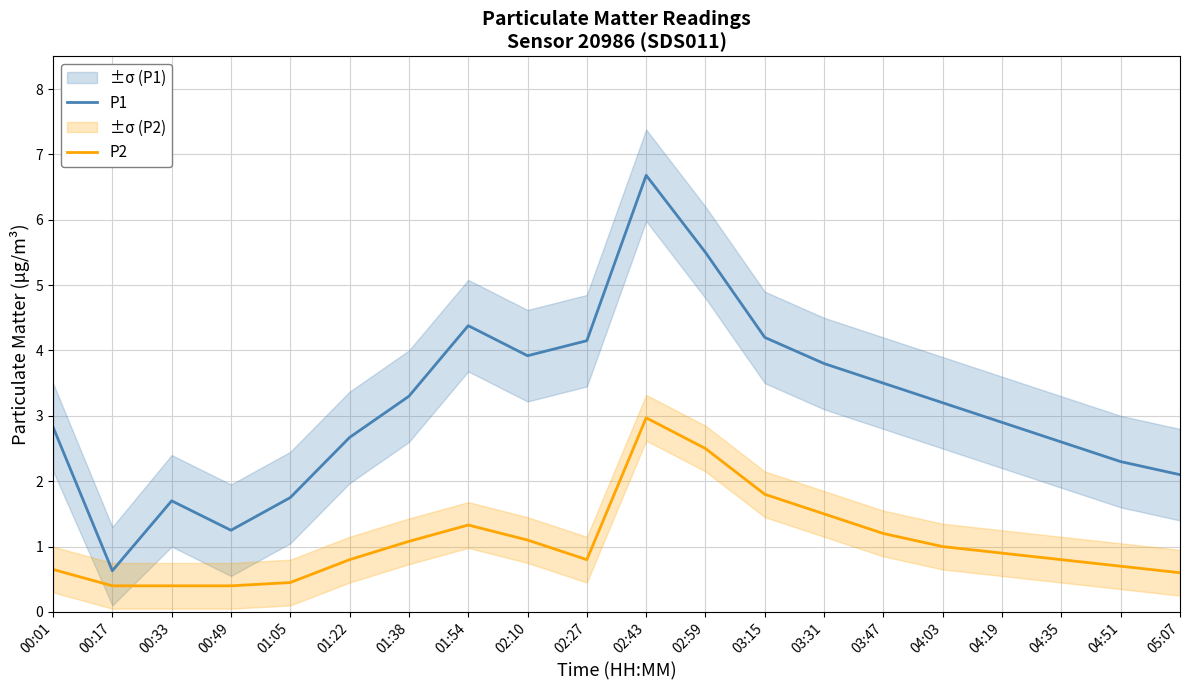

How many categories are shown in the chart?

20